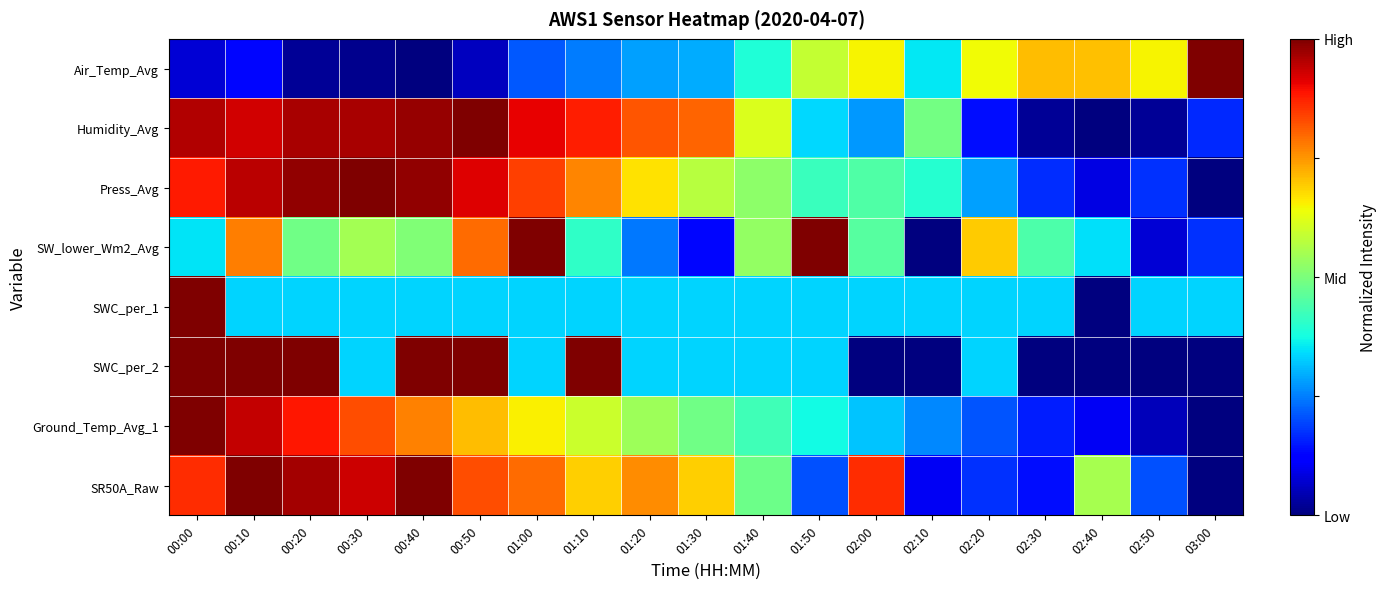

At which category is the sum across all series the highest?

00:00